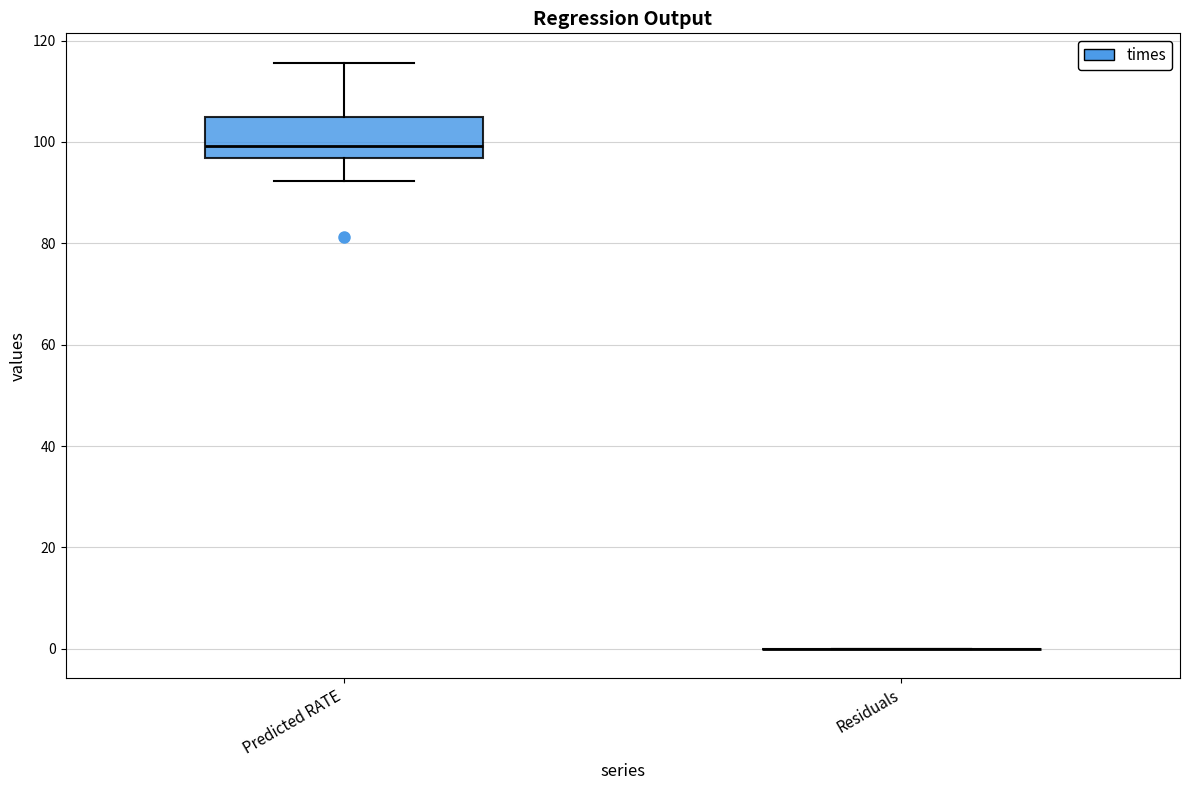

Reading left to right, read every box against the y-axis: the position of its median line, the range the box covers, and the ends of its whiskers. The values are not printed on the chart, so give them approximately, as read against the axis.

Predicted RATE: median 100, box 96 to 104, whiskers 92 to 116
Residuals: box collapsed to a line at 0, whiskers 0 to 0